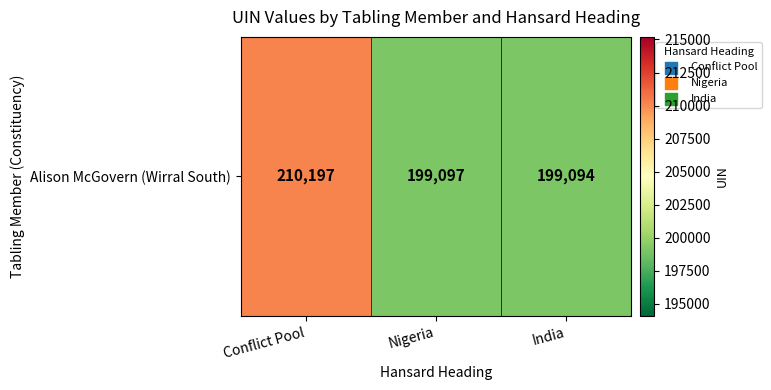

What is the ratio of the value at India to the value at Nigeria?

1.0